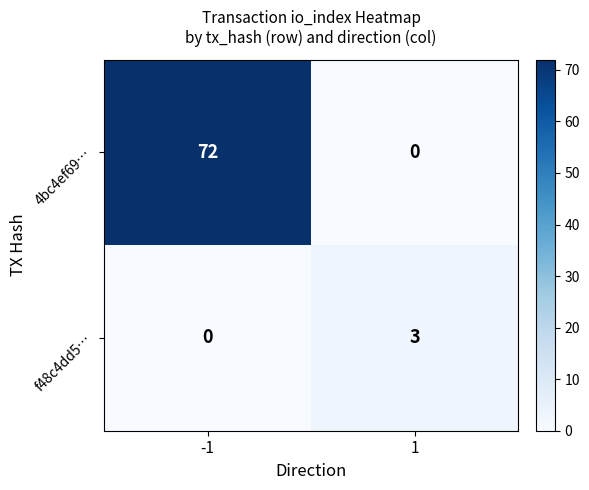

The 4bc4ef69… series shows 37 at 1. True or false?

False